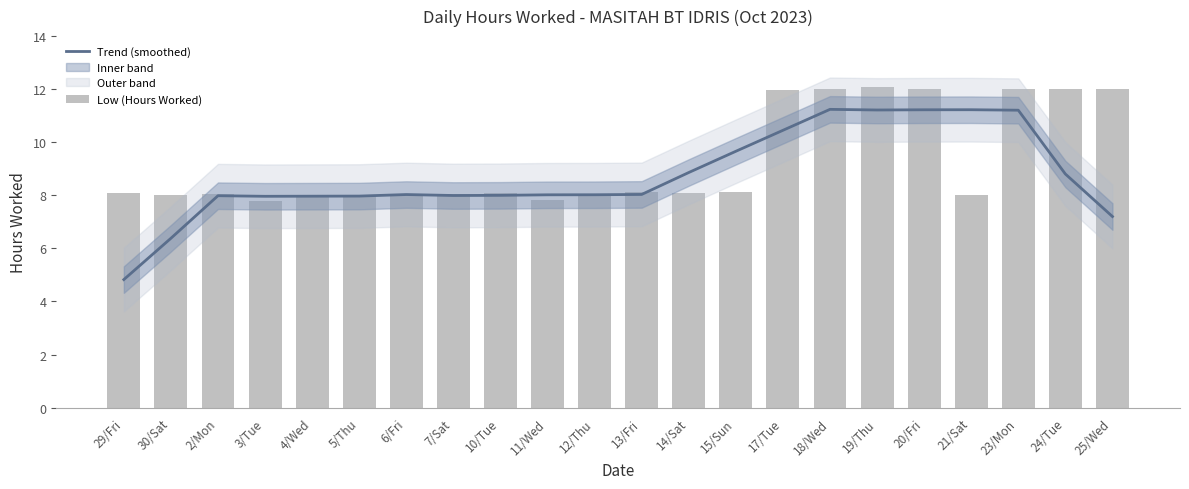

At 10/Tue, list the series in order from largest to smallest.

Low (Hours Worked), Trend (smoothed)